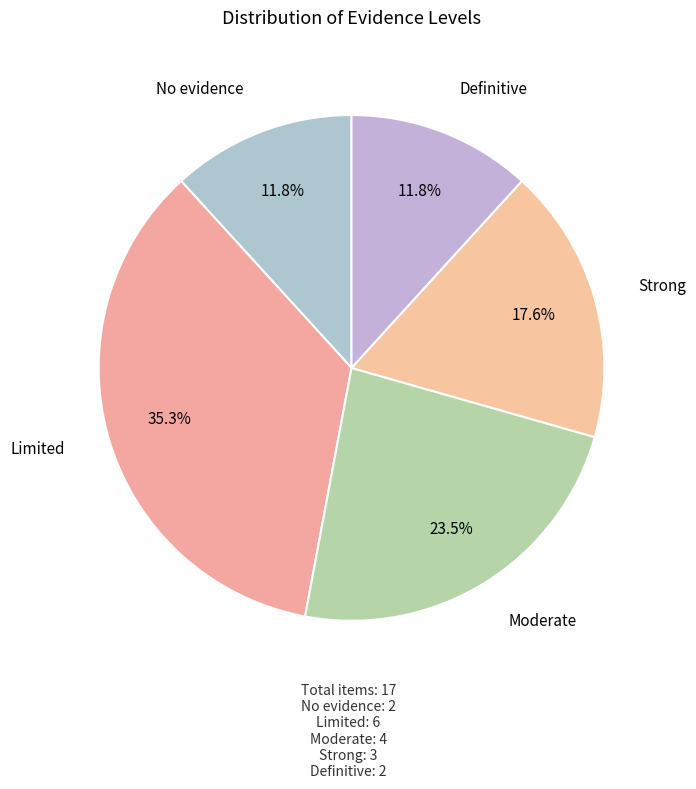

Count the number of slices in the pie.

5